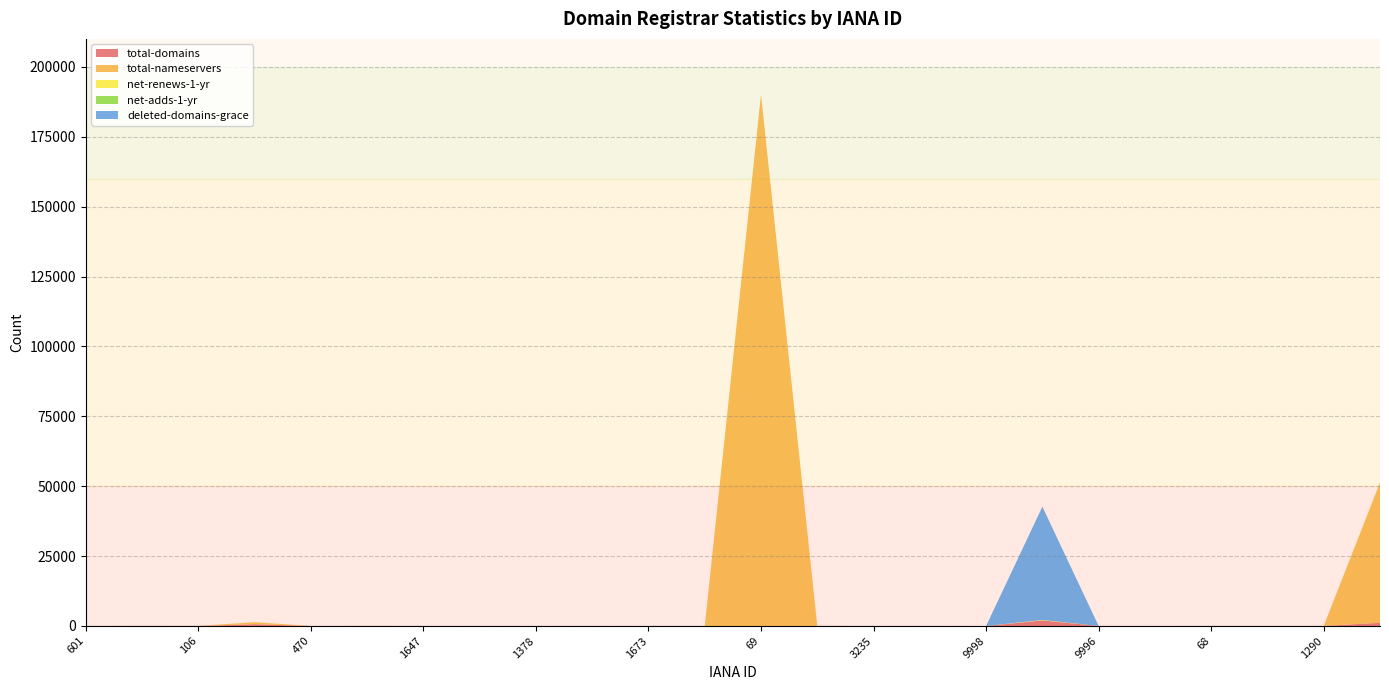

Reading right to left, transcribe all the data shown in this chart.

total-domains: 433=1138	1290=9	1251=11	68=12	9997=1	9996=1	9995=1989	9998=0	9999=1	3235=0	1345=29	69=3	1011=2	1673=0	1466=1	1378=5	299=5	1647=3	1519=12	470=3	81=626	106=16	292=27	601=3
total-nameservers: 433=50103	1290=3	1251=16	68=2	9997=0	9996=0	9995=11	9998=0	9999=6	3235=0	1345=24	69=190119	1011=5	1673=2	1466=3	1378=2	299=6	1647=6	1519=24	470=3	81=692	106=6	292=17	601=3
net-renews-1-yr: 433=98	1290=2	1251=1	68=0	9997=0	9996=0	9995=148	9998=0	9999=0	3235=0	1345=1	69=0	1011=0	1673=0	1466=0	1378=0	299=1	1647=0	1519=3	470=0	81=73	106=0	292=8	601=0
net-adds-1-yr: 433=28	1290=0	1251=0	68=0	9997=0	9996=0	9995=9	9998=0	9999=0	3235=0	1345=0	69=0	1011=1	1673=0	1466=0	1378=0	299=0	1647=0	1519=1	470=0	81=8	106=0	292=0	601=0
deleted-domains-grace: 433=4	1290=0	1251=0	68=0	9997=0	9996=0	9995=40516	9998=0	9999=0	3235=0	1345=0	69=0	1011=0	1673=0	1466=0	1378=0	299=0	1647=0	1519=2	470=0	81=6	106=0	292=0	601=0